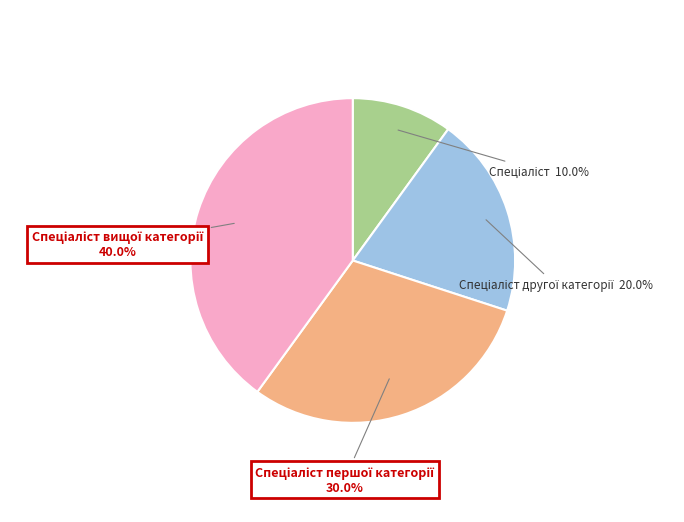

To the nearest percent, what is the average slice percentage?

25%